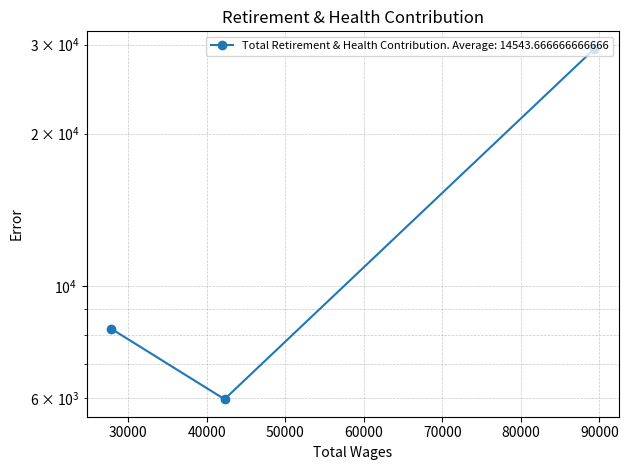

What is the maximum value shown in the chart?

29442